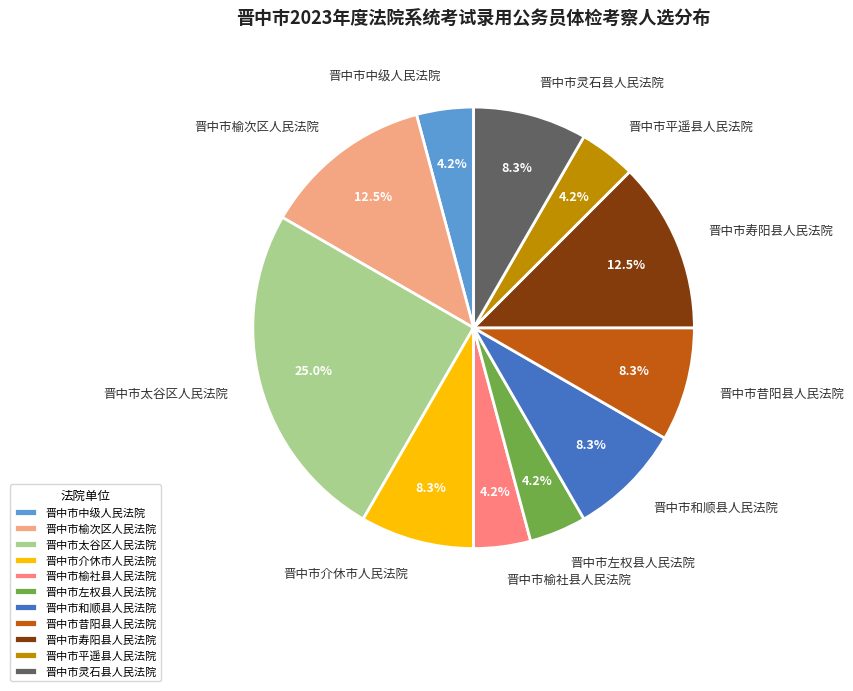

Does any single category account for the majority?

No